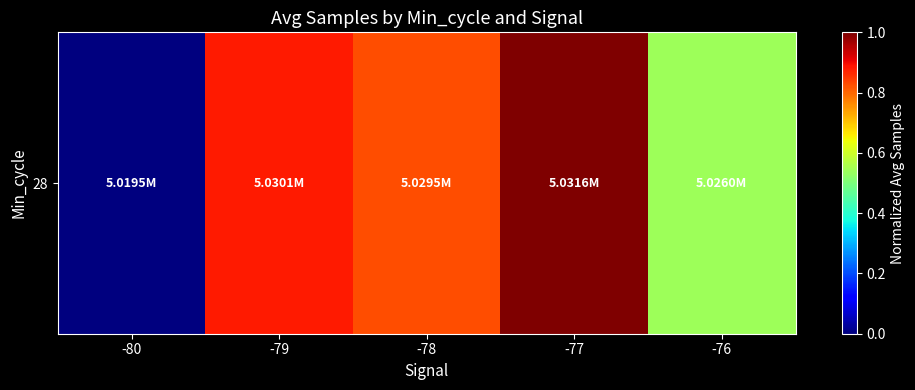

Which has a higher value, -80 or -79?

-79